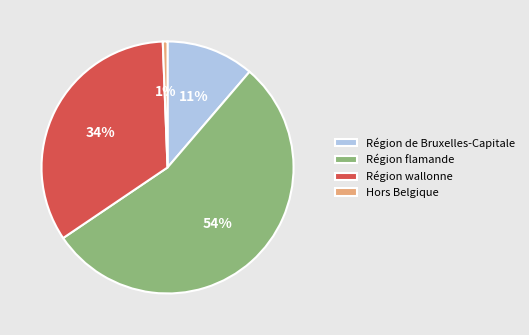

To the nearest percent, what portion does Région de Bruxelles-Capitale represent?

11%